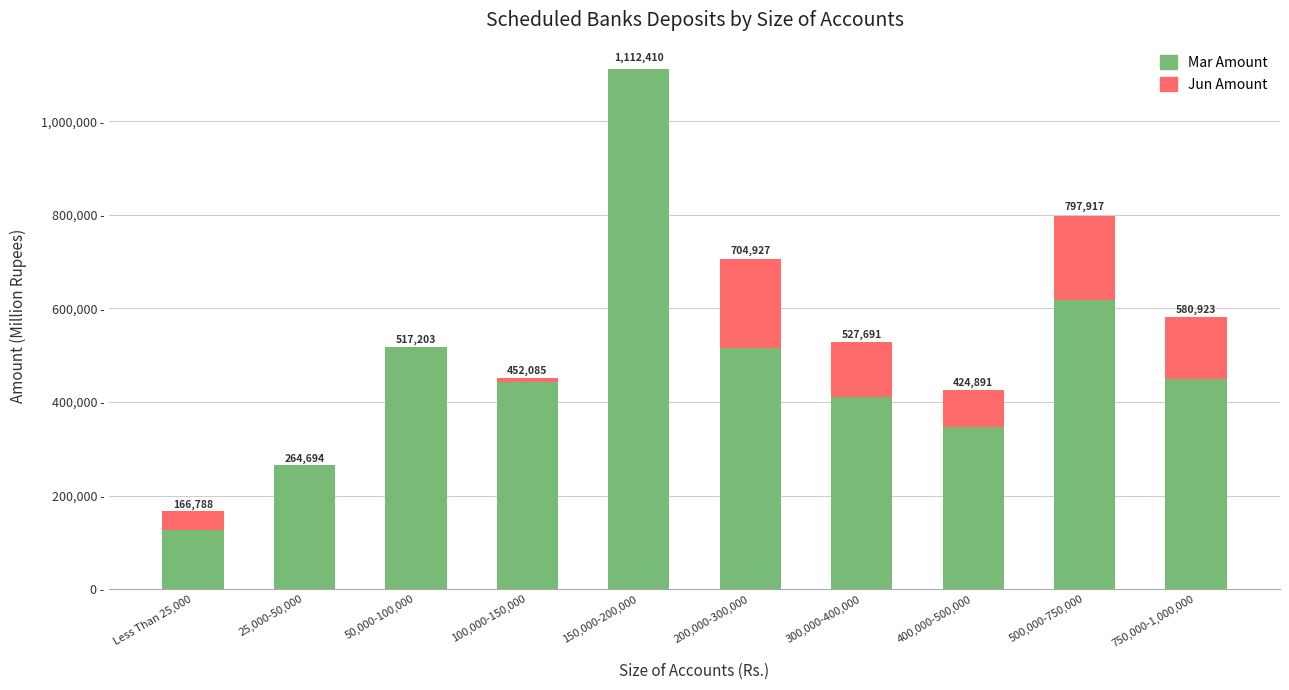

What is the approximate value of Mar Amount at 750,000-1,000,000?

449608.1